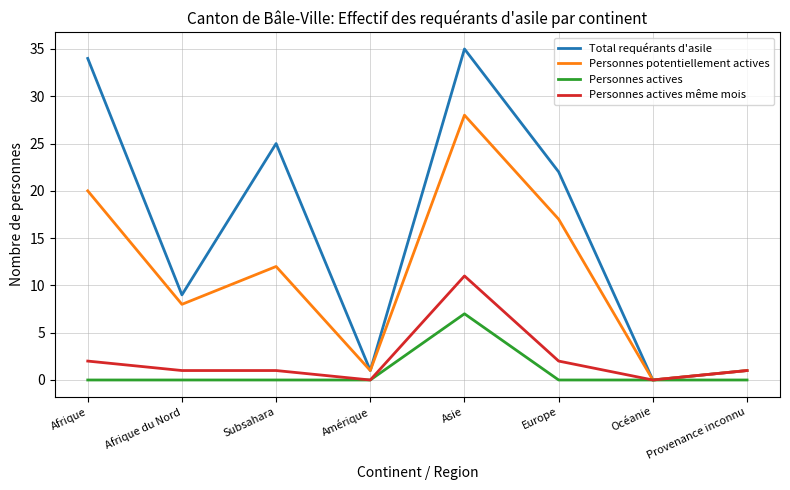

At how many categories does at least one series exceed 11?

4